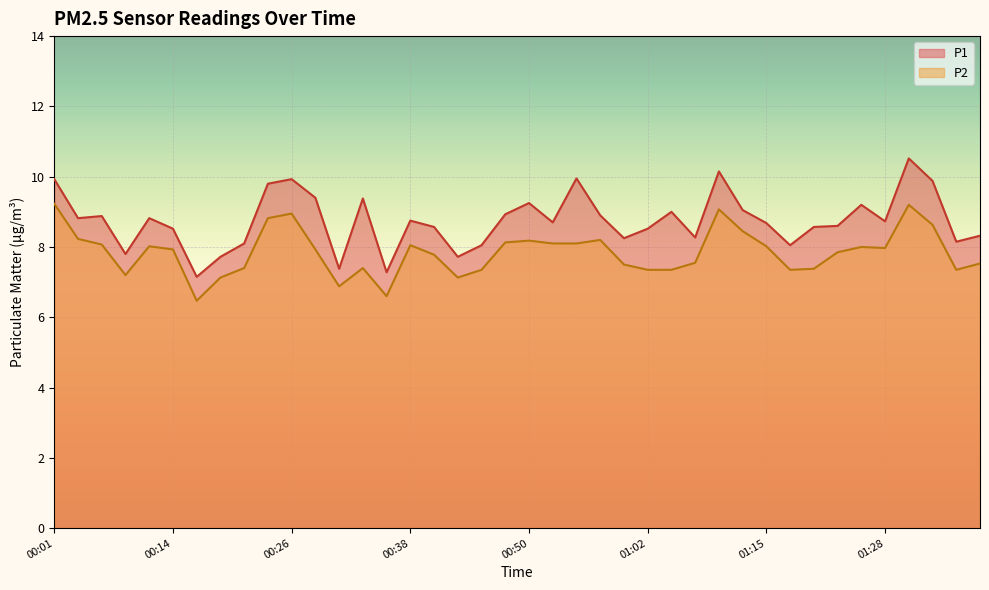

How many interior local peaks does the P2 series have?

9